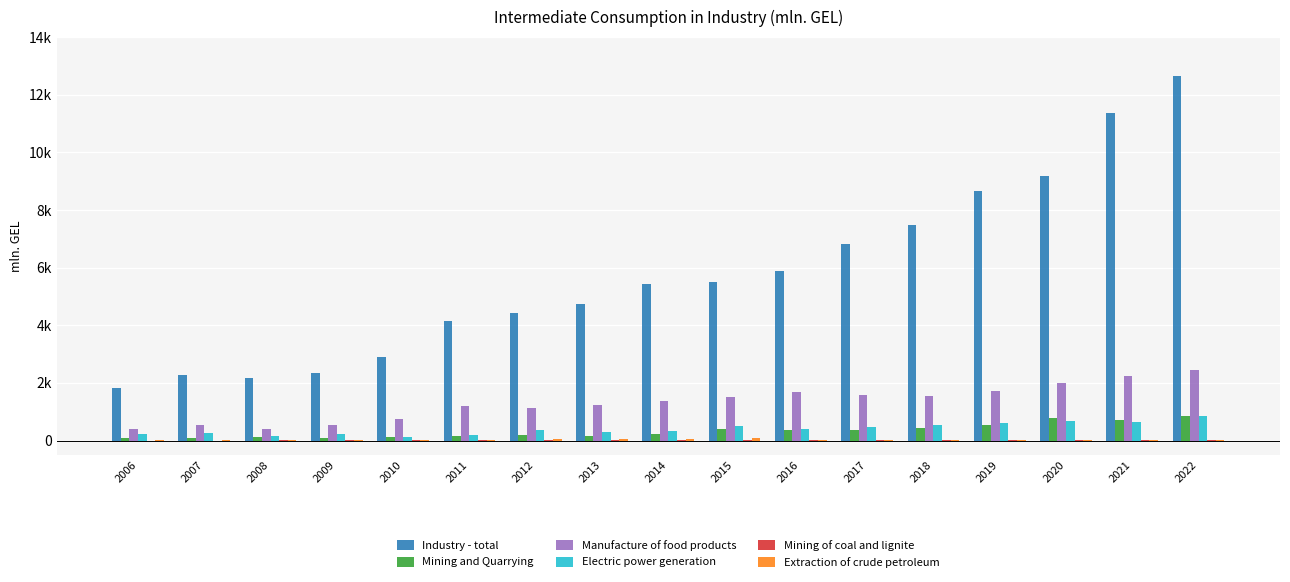

Which has a higher value, 2009 or 2012?

2012